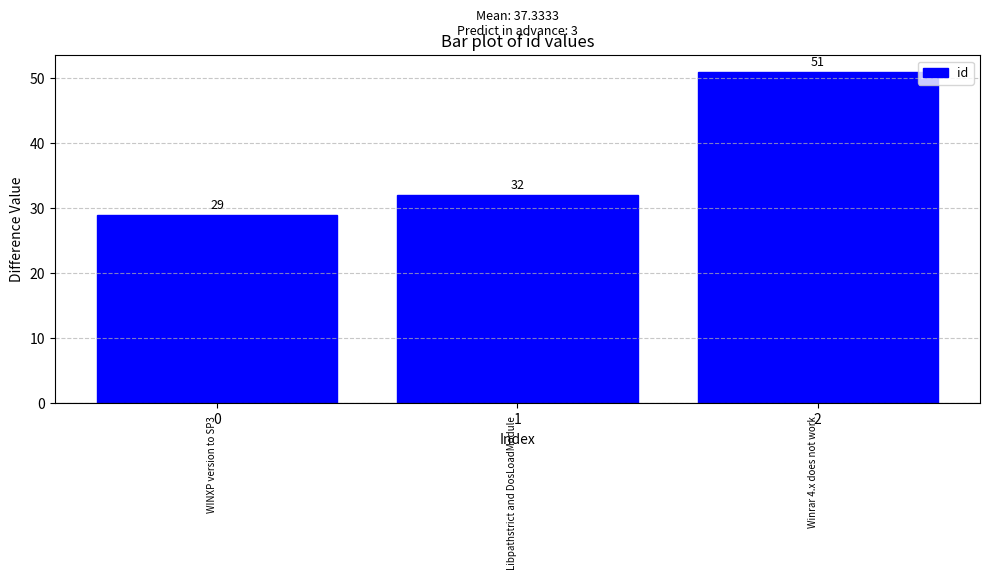

The value at 0 is 49. True or false?

False